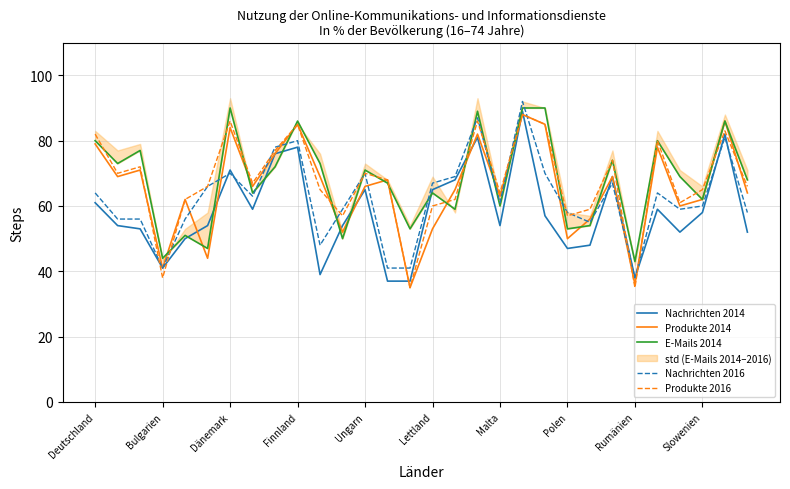

How many interior local valleys does the Produkte 2014 series have?

10